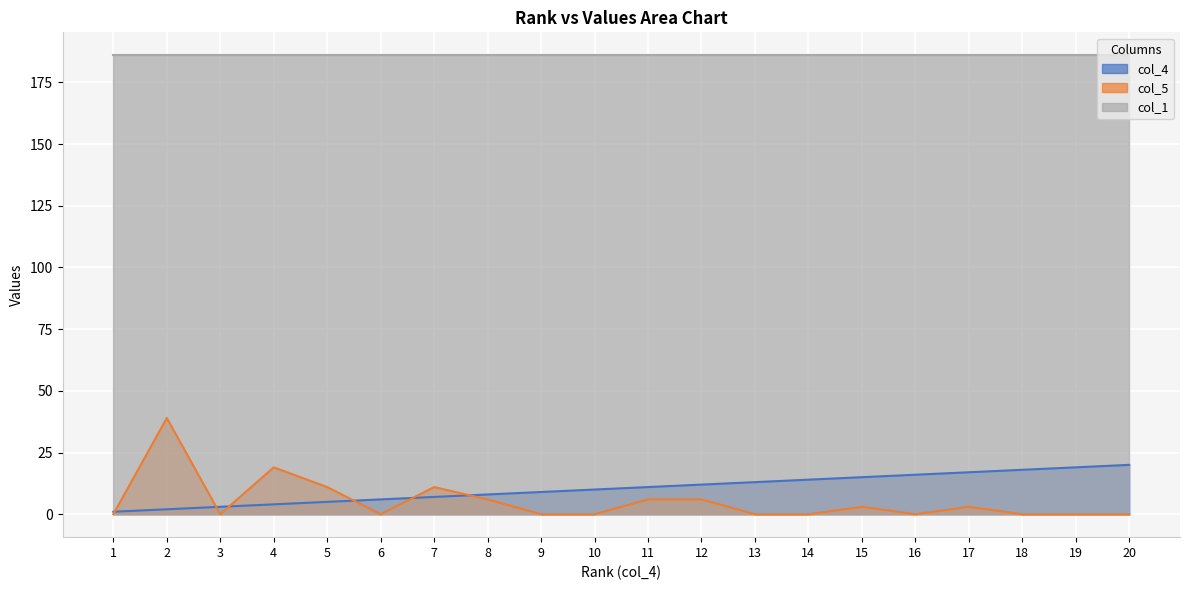

Count the number of data series in this chart.

3